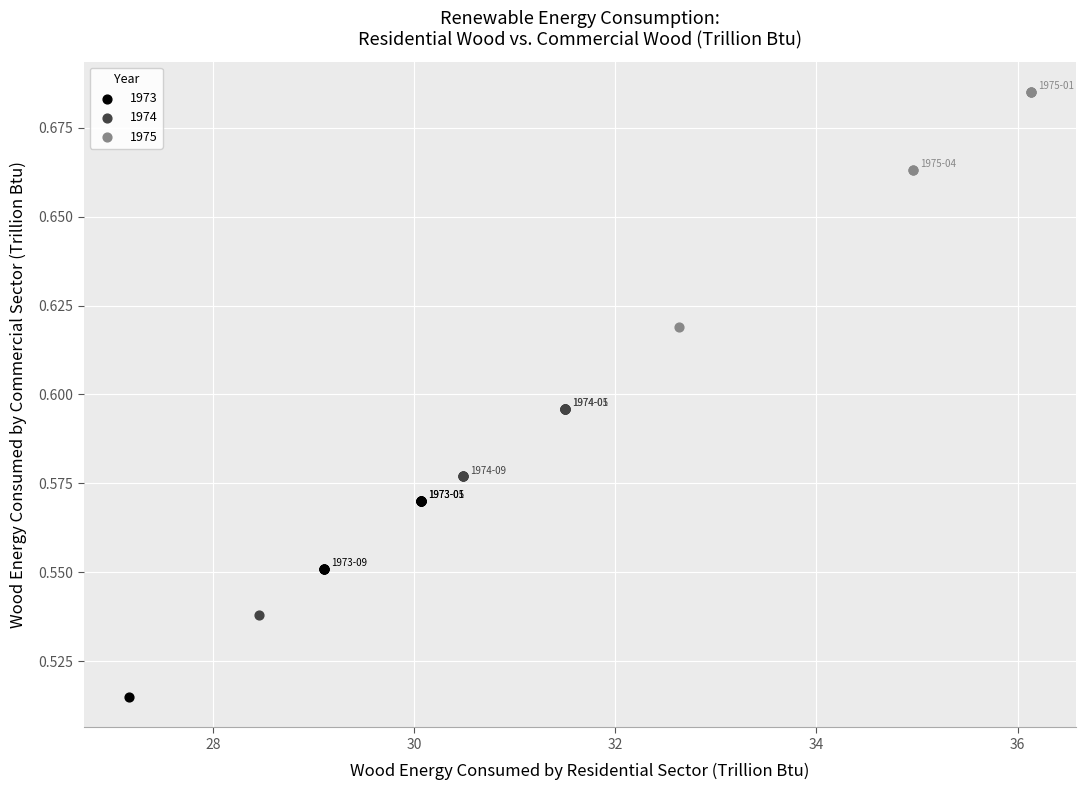

Which series has the largest Y range (max minus min)?

1975